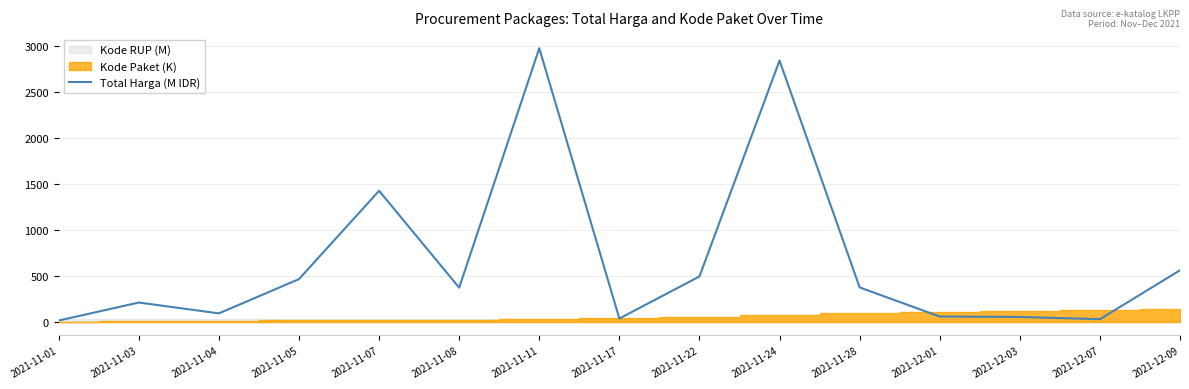

What is the value of the 9th point from the left?

493.0